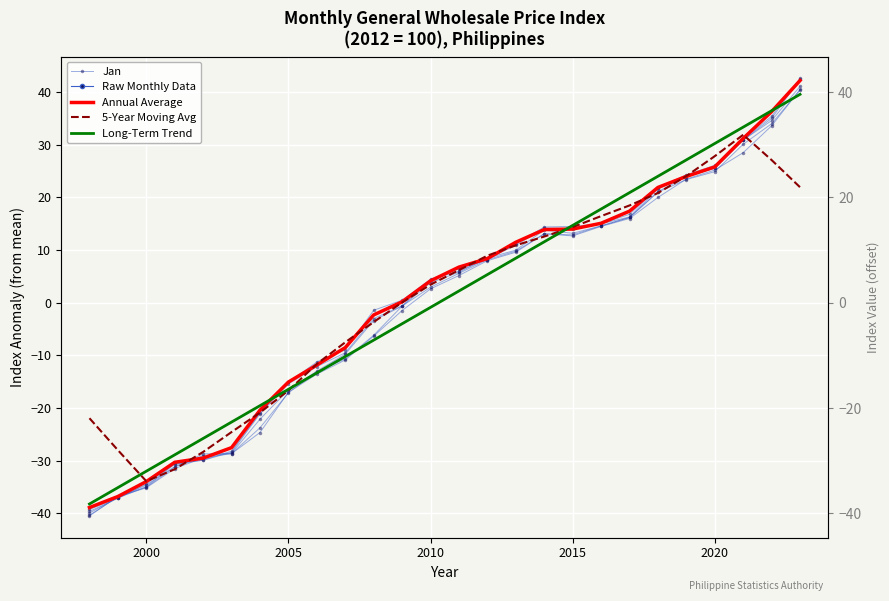

In 5-Year Moving Avg, how many points are lower than both neighbors (excluding endpoints)?

1